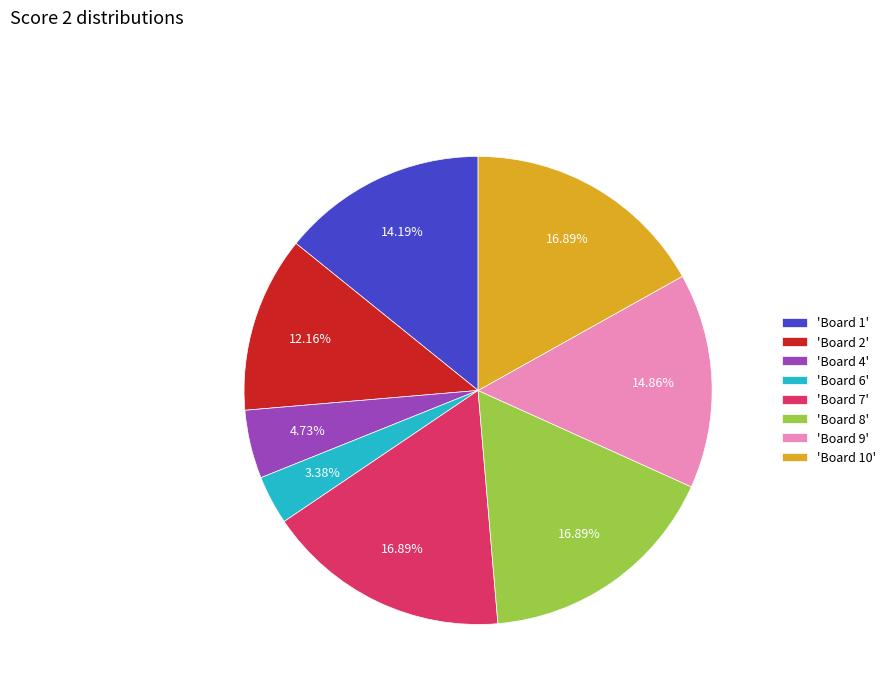

How many slices are in this pie chart?

8